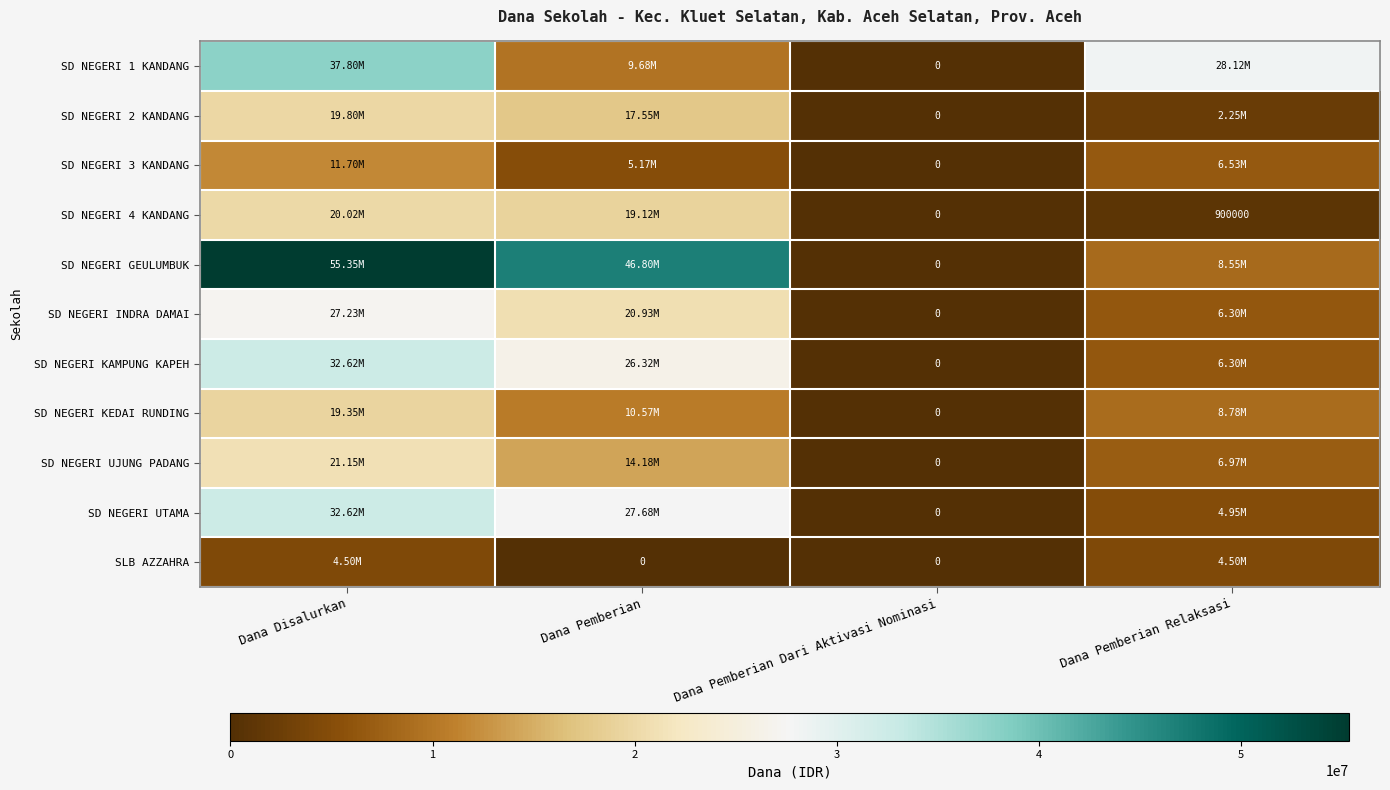

How many positive values does the SD NEGERI UTAMA series have?

3